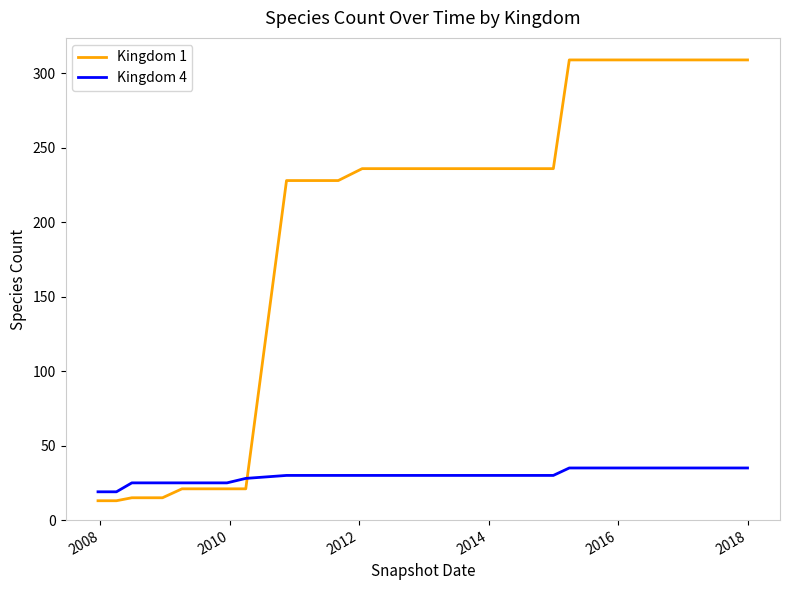

Is this an area chart (filled region under the line)?

No